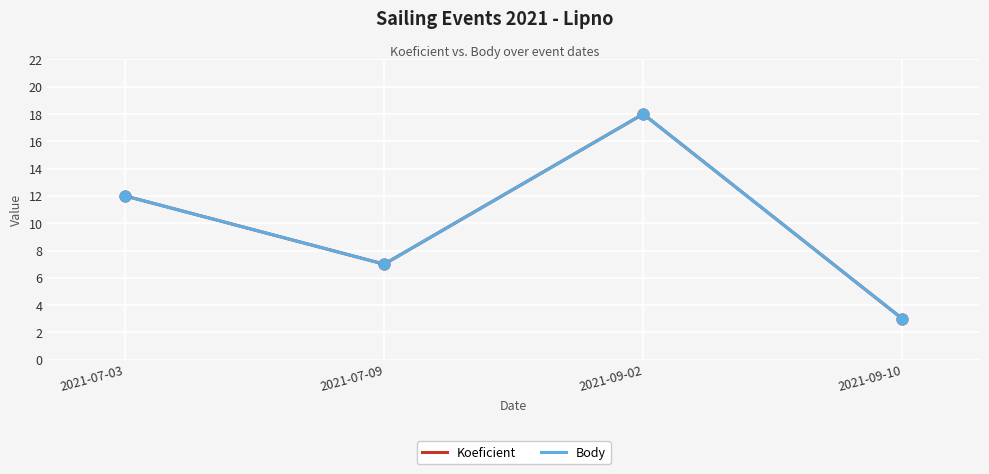

What are all the series names shown in the legend?

Koeficient, Body